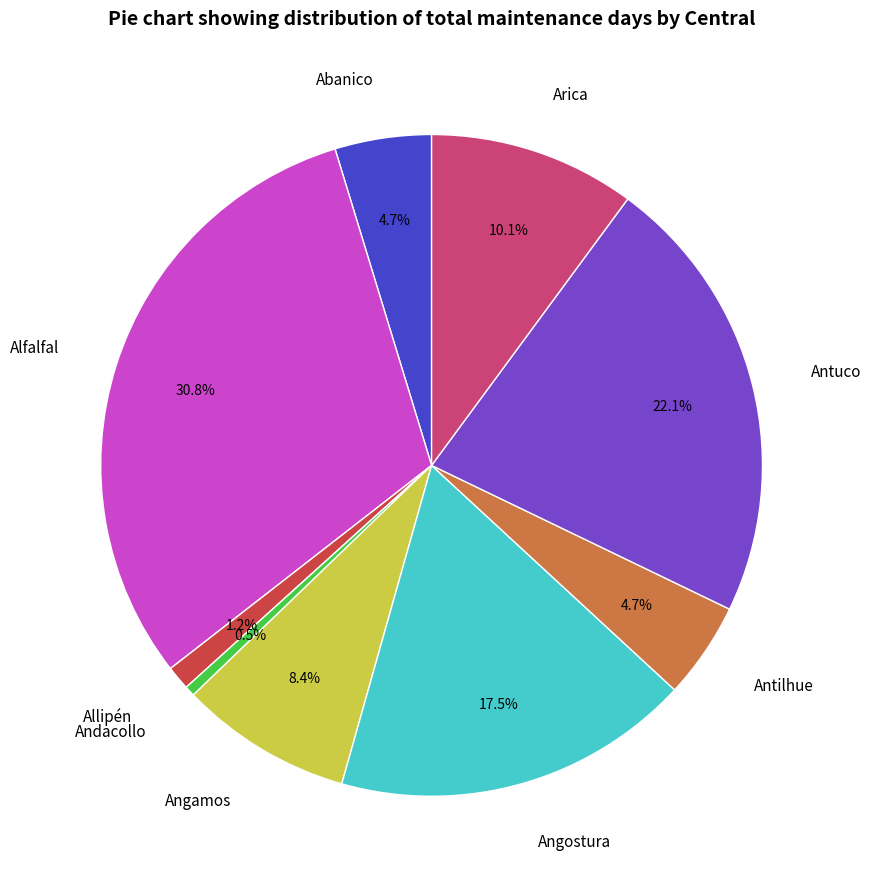

Which has a higher value, Angostura or Angamos?

Angostura